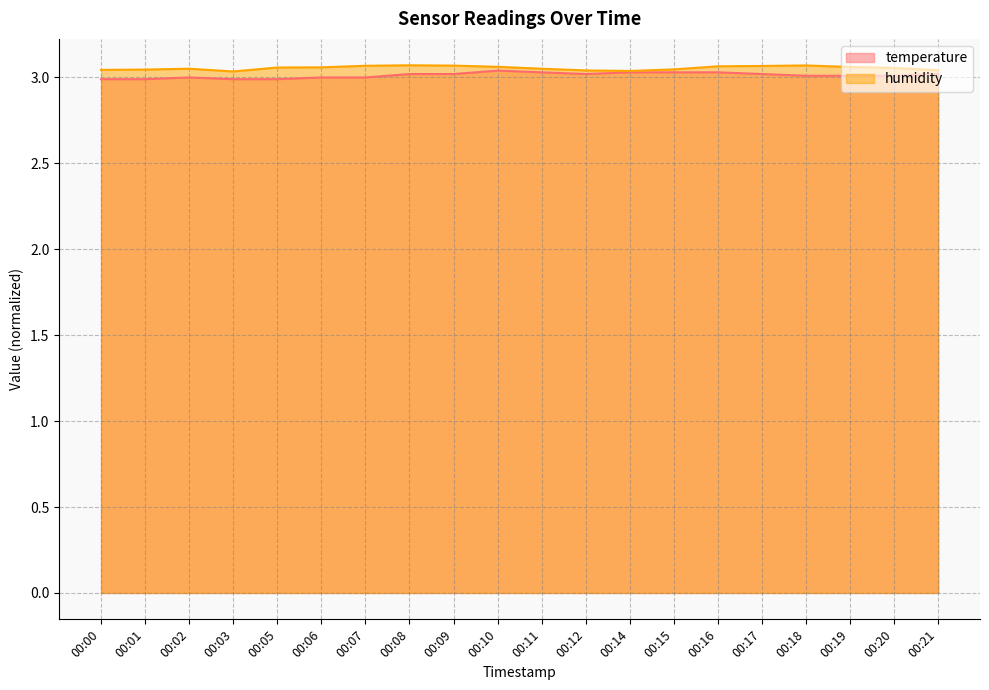

Where is humidity nearest to the value 3?

00:03